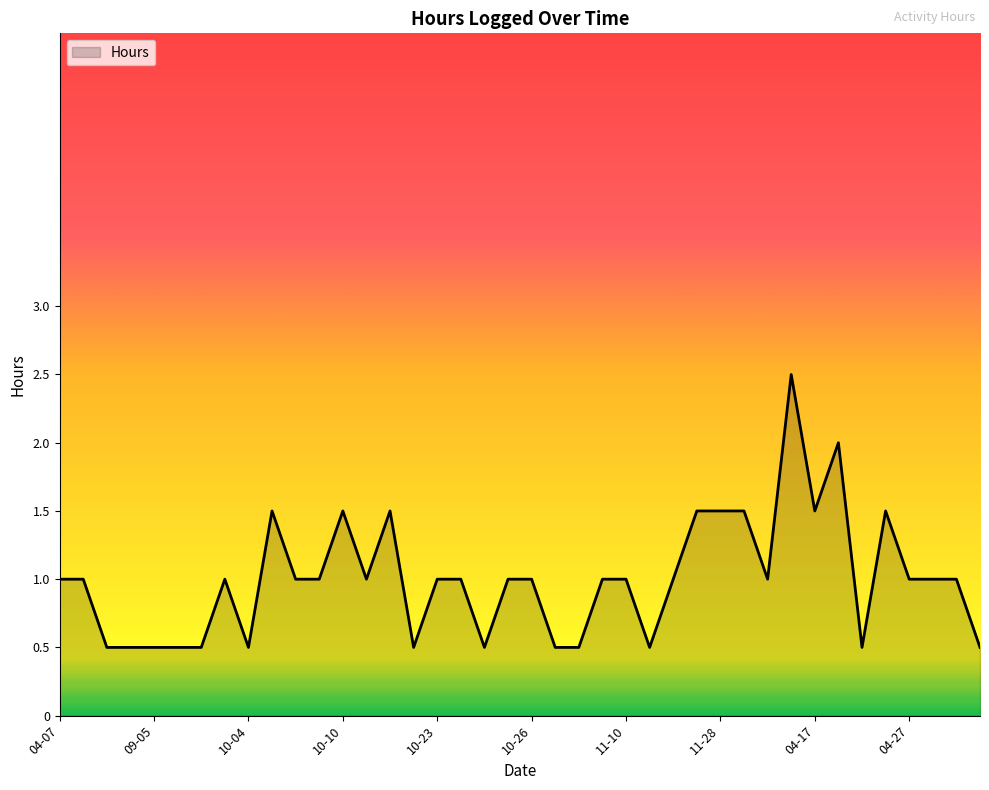

What is the maximum value shown in the chart?

2.5